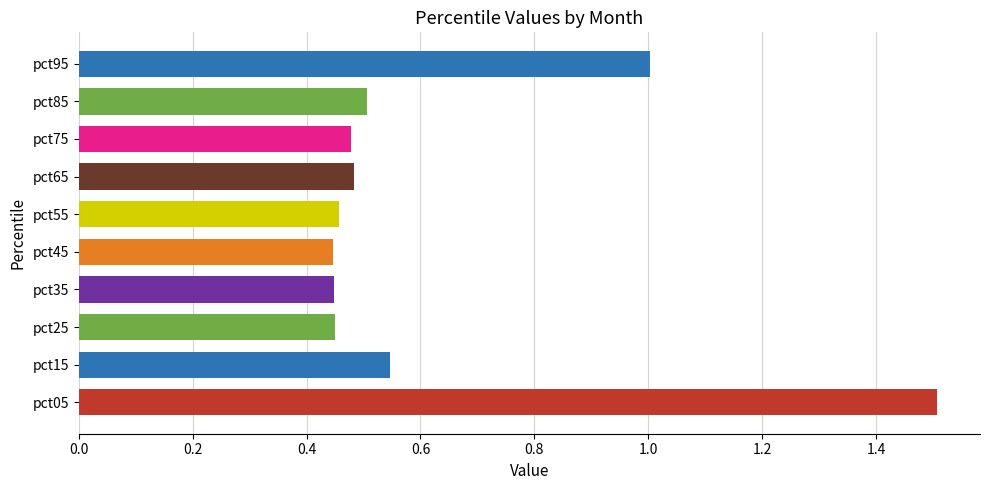

What is the greatest value displayed?

1.5